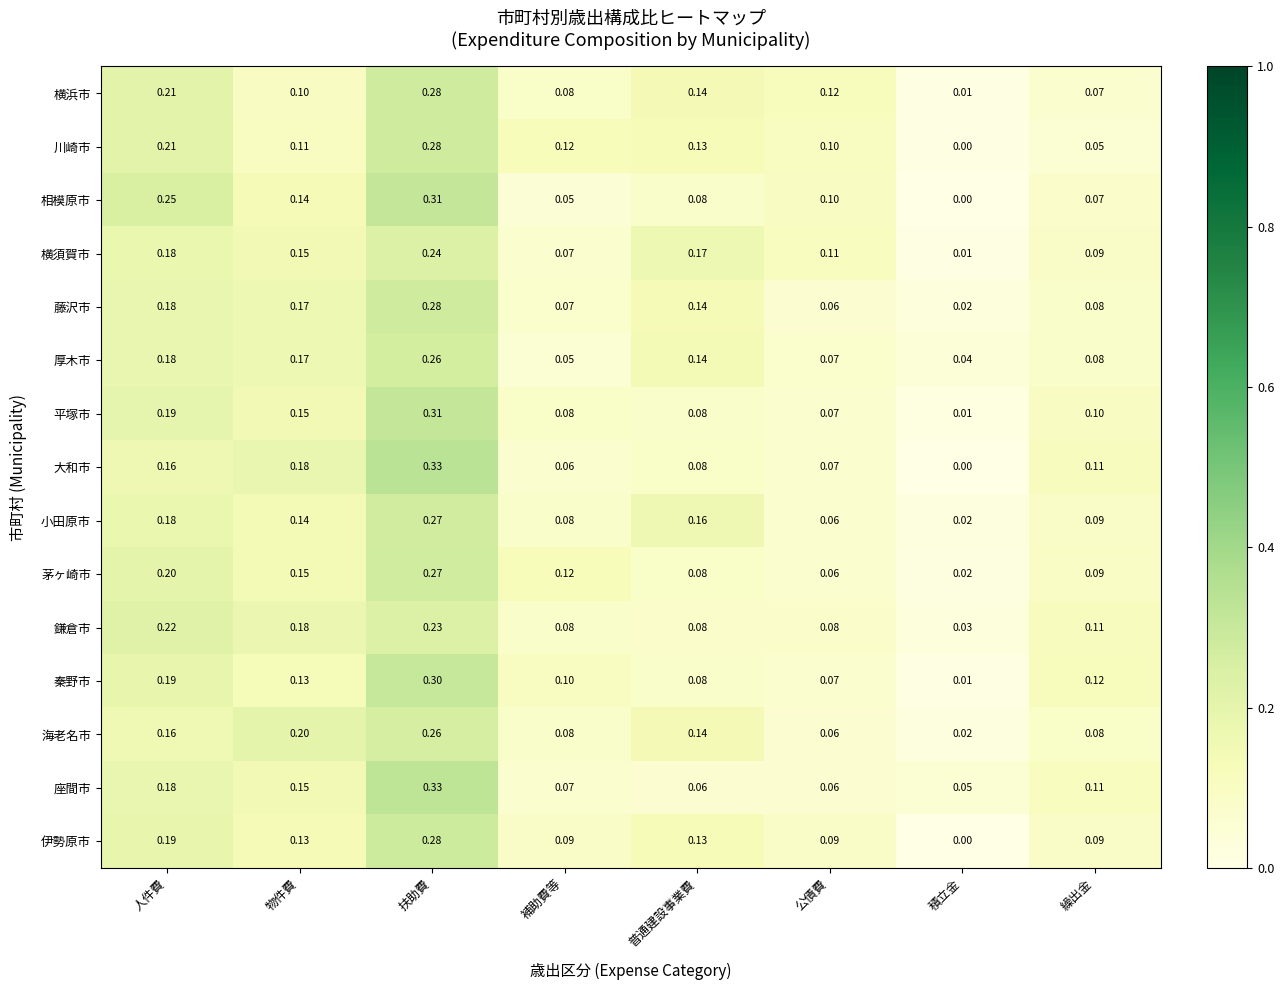

What is the total value across all series at 人件費?

2.9